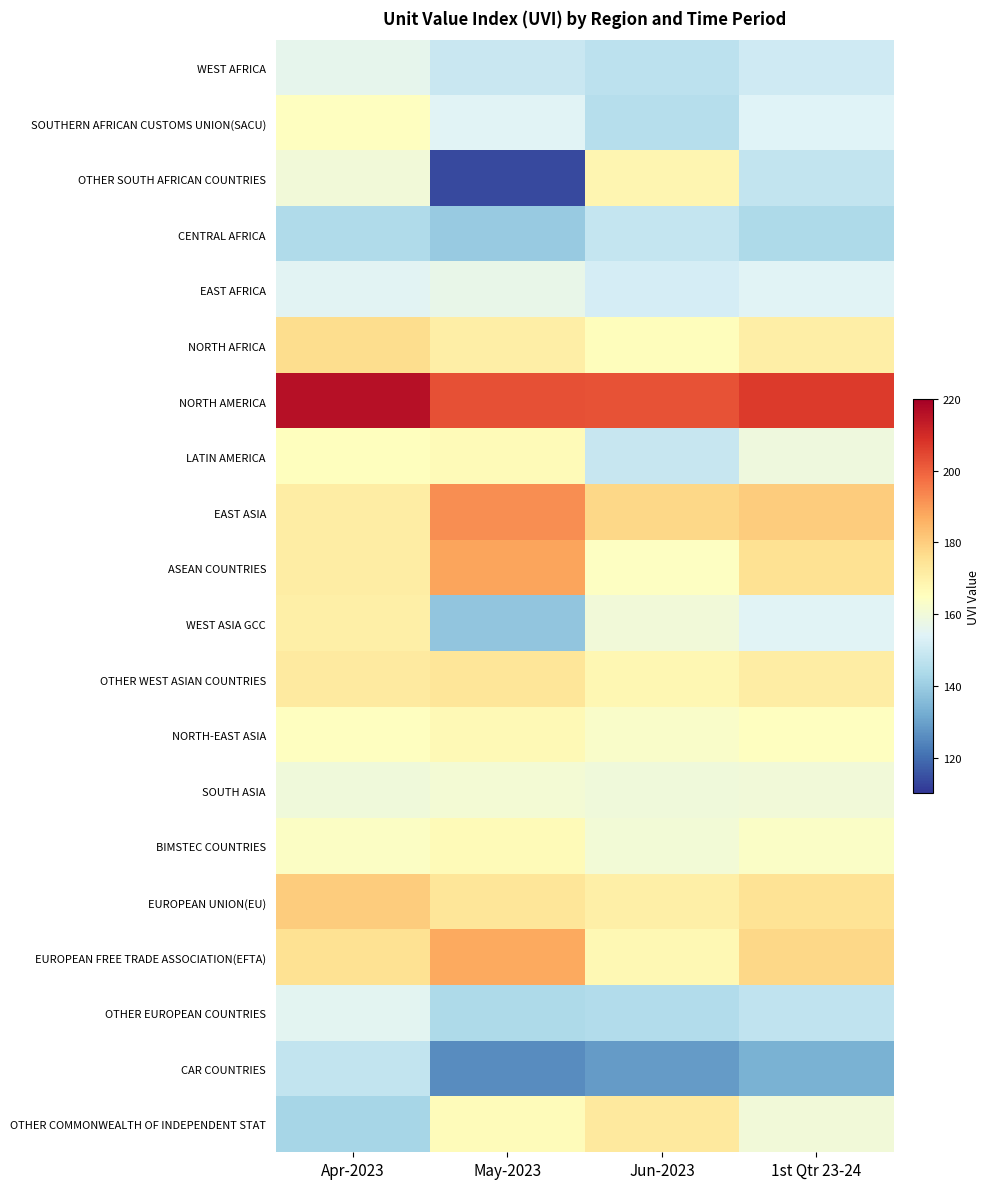

At how many categories does at least one series exceed 130?

4